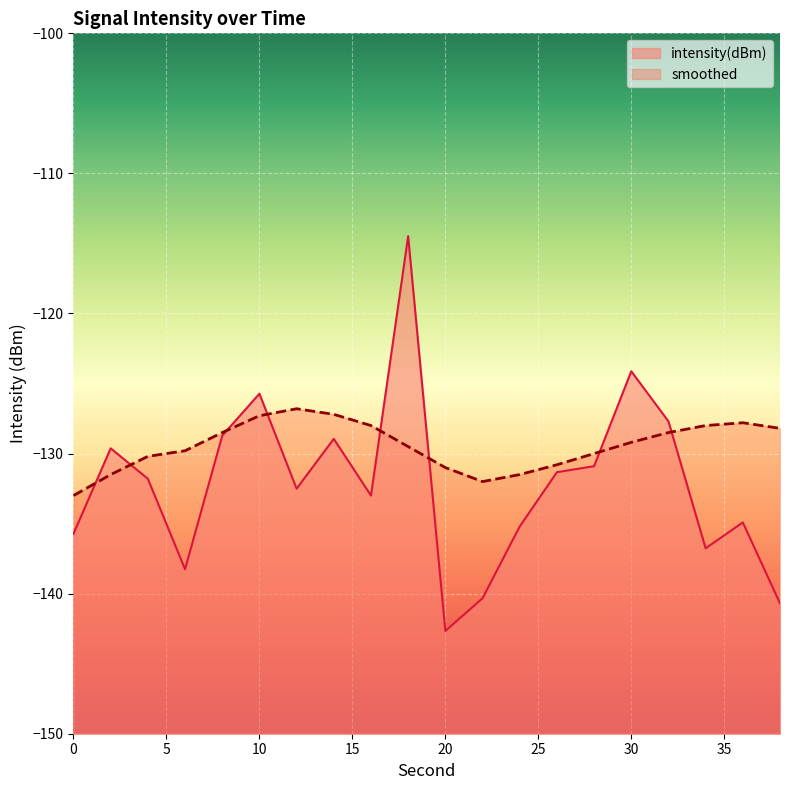

List the series in order of their overall mean, lowest first.

intensity(dBm), smoothed